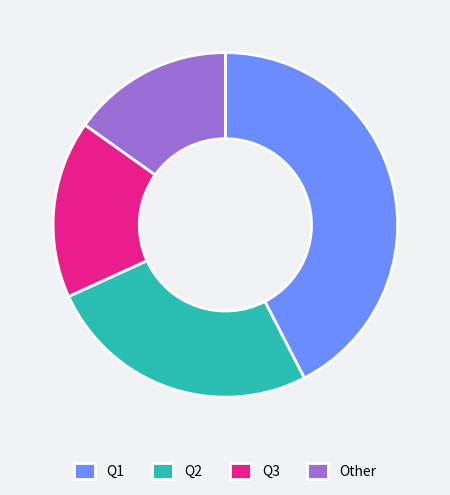

Is there a majority slice in this chart?

No